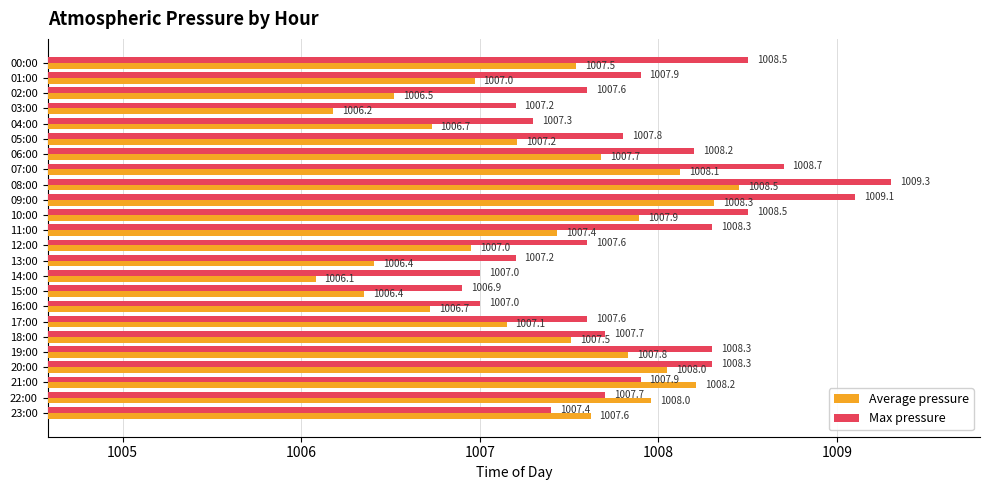

The value of Max pressure at 16:00 is 422.5. True or false?

False